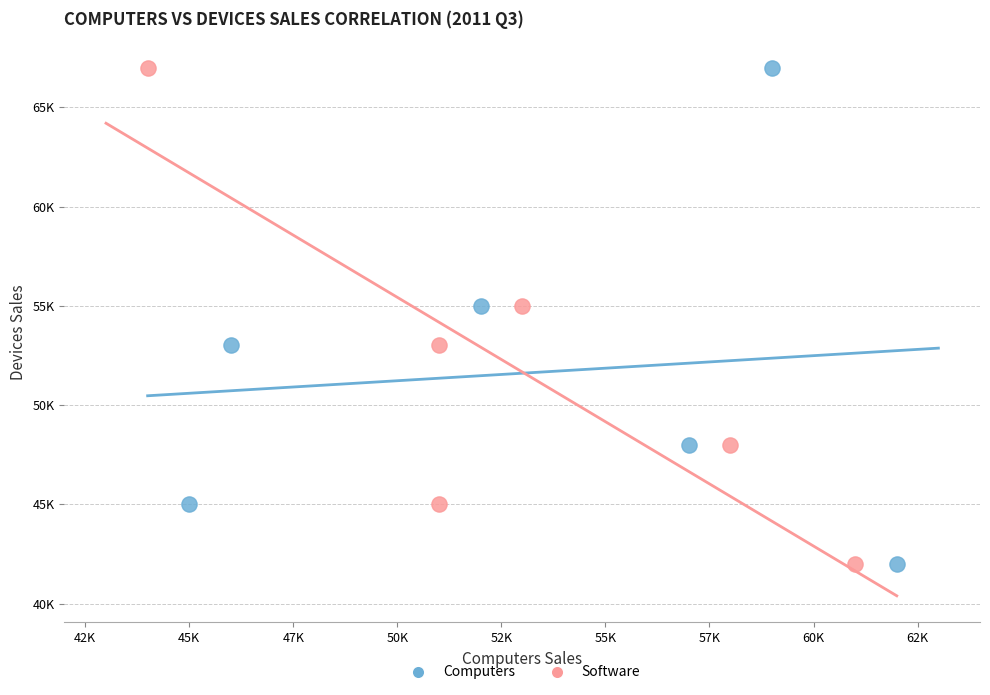

What are all the series names shown in the legend?

Computers, Software